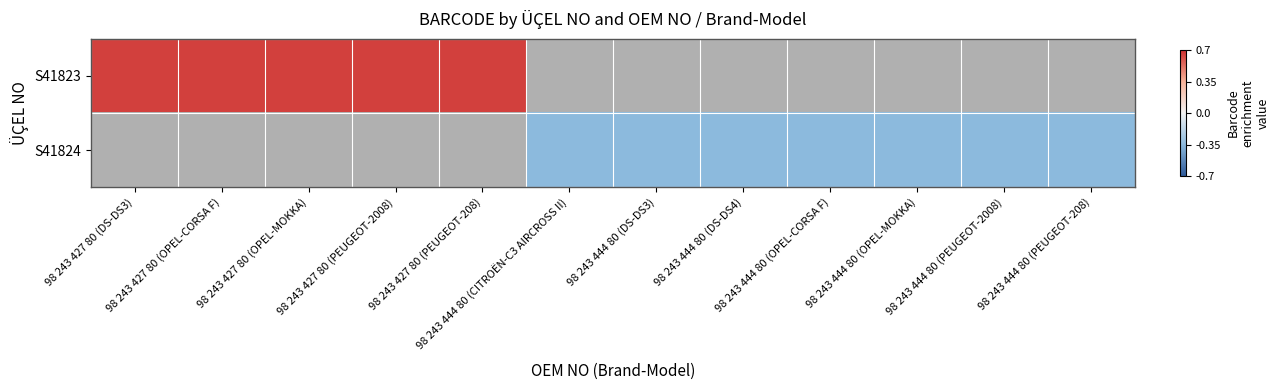

At how many categories does at least one series exceed 0?

5